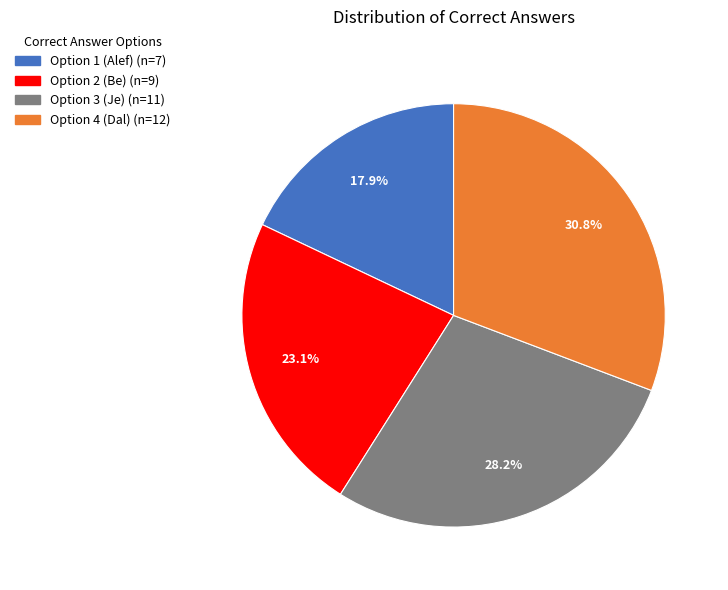

Is there a majority slice in this chart?

No